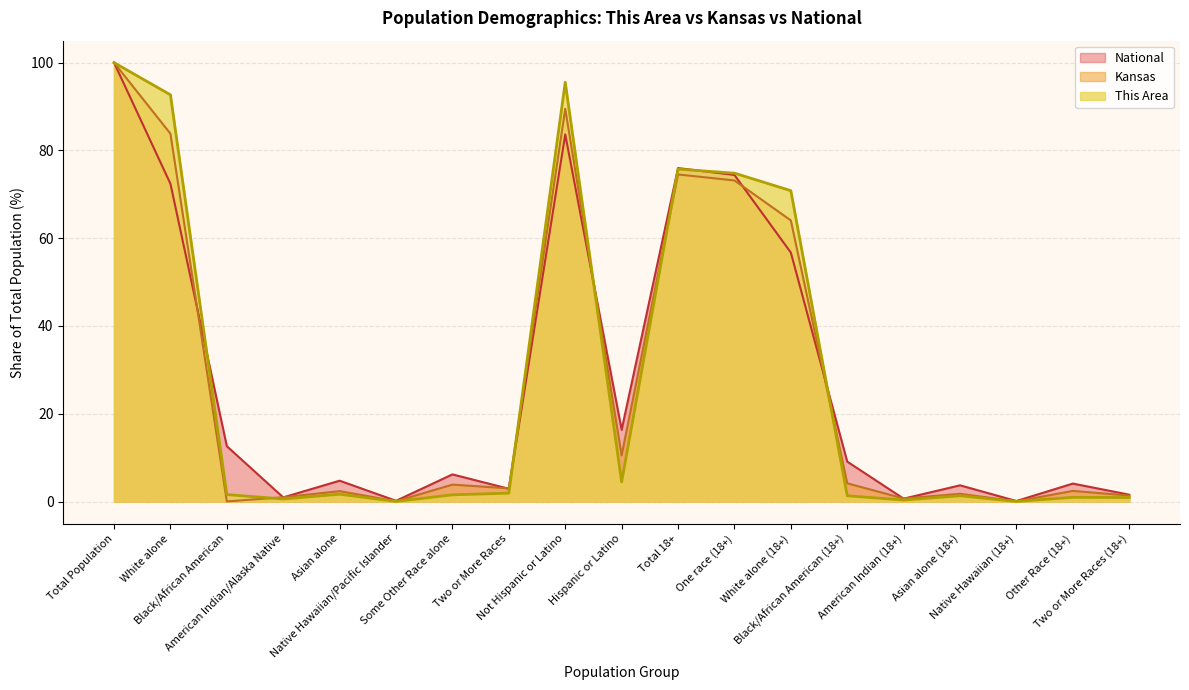

What is the sum of the National values at Native Hawaiian (18+) and Asian alone (18+)?

3.8